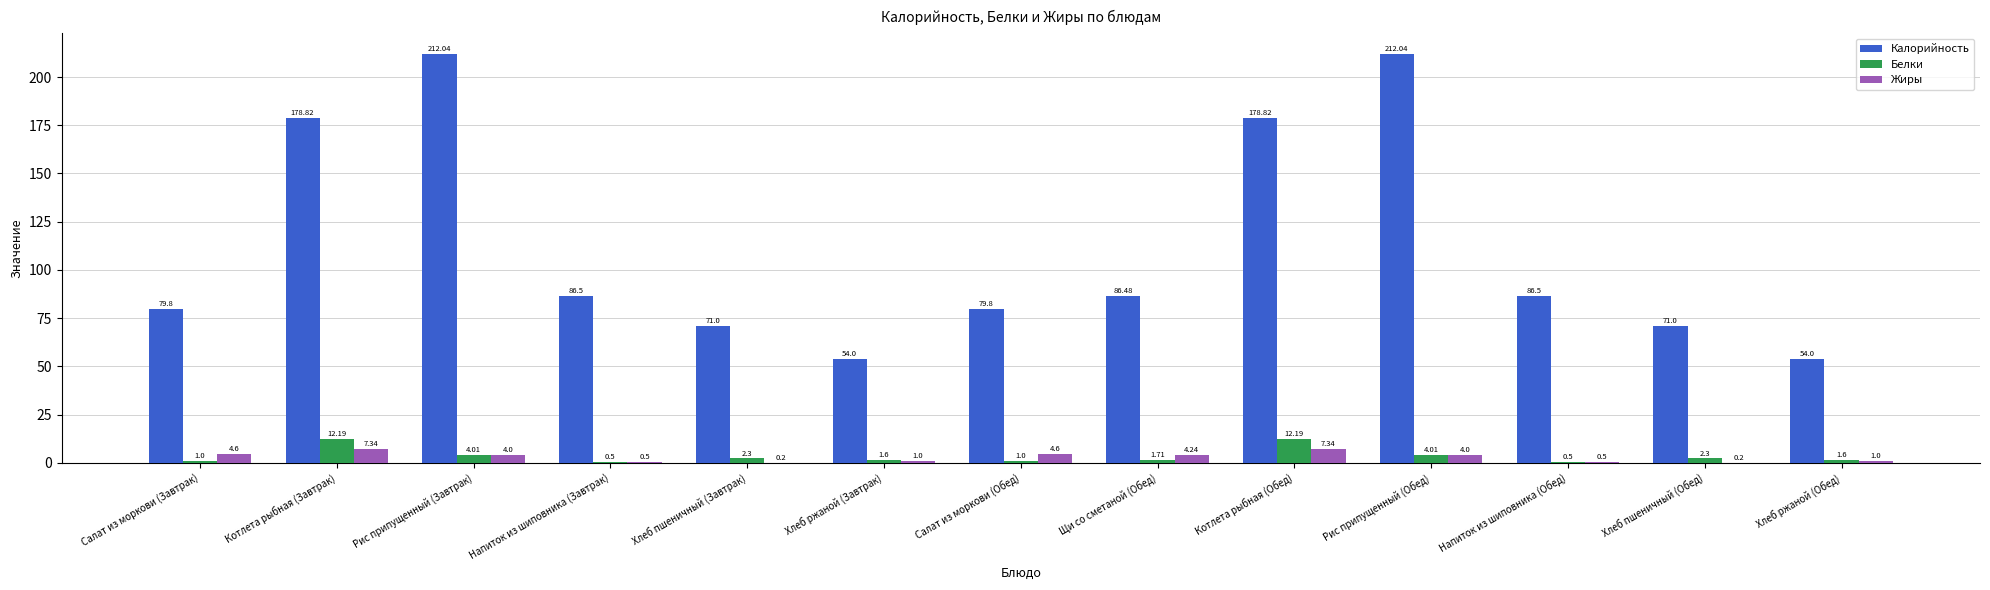

Which series changed the most between Хлеб ржаной (Завтрак) and Котлета рыбная (Обед)?

Калорийность